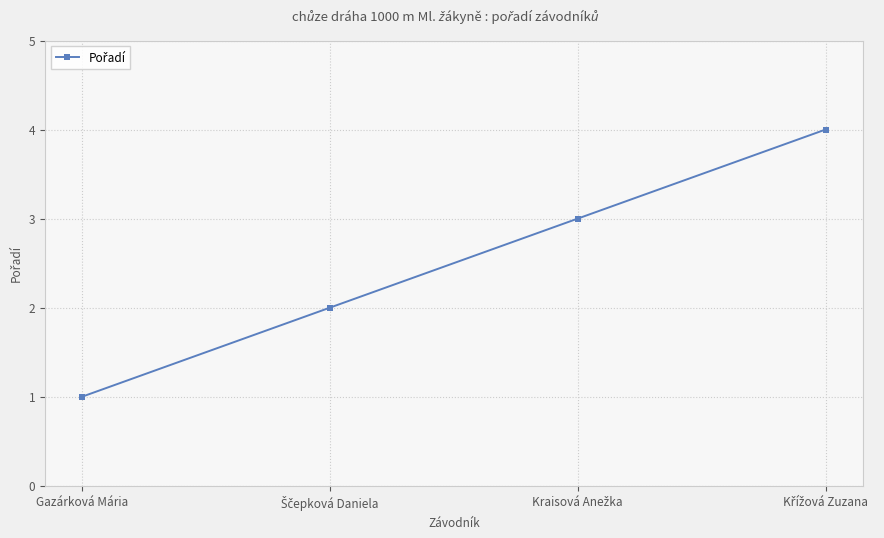

What is the sum of all values?

10